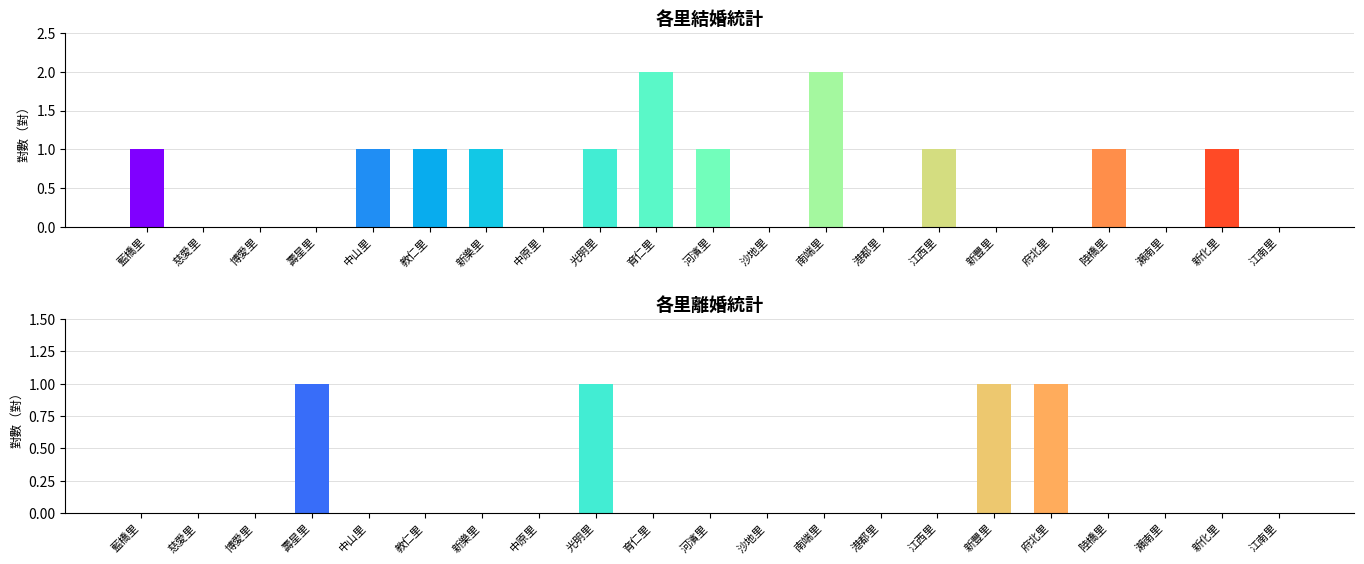

True or false: 結婚 has a value of 0 at 江南里.

True